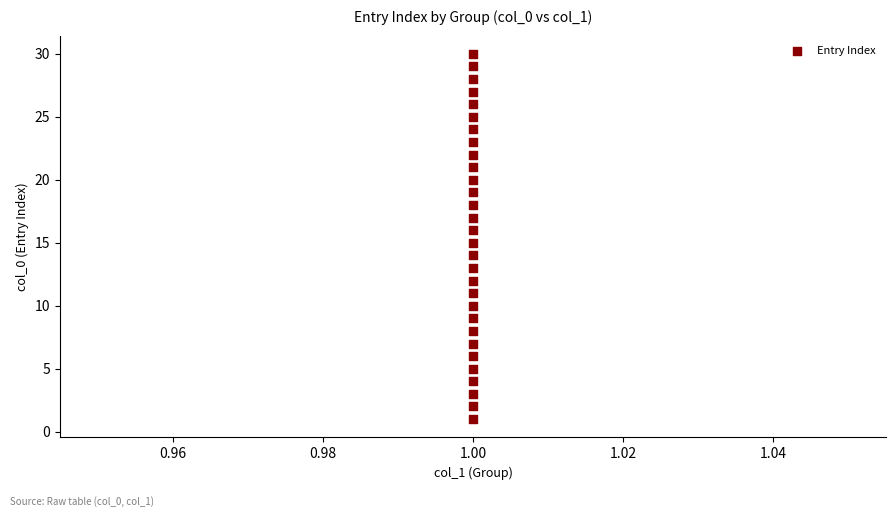

What is the range of Y values (max minus min)?

29